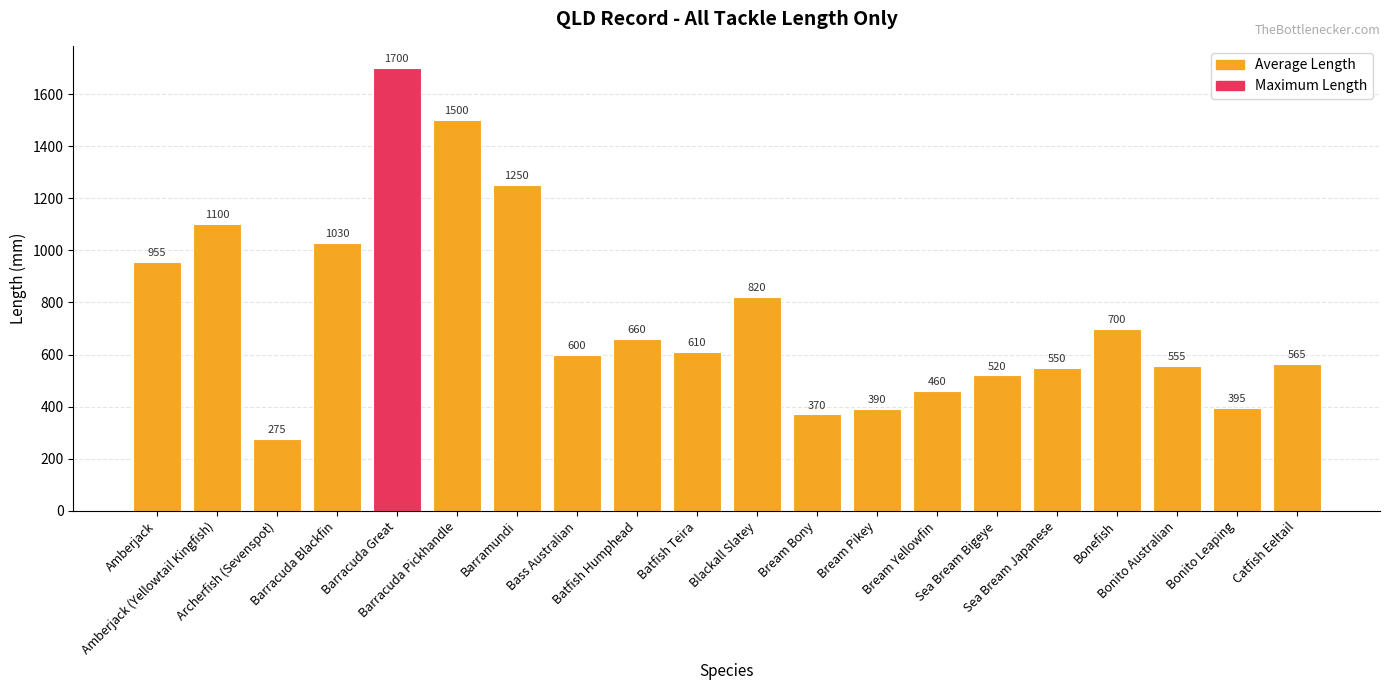

Approximately how many times larger is the value at Barracuda Blackfin compared to Sea Bream Japanese?

1.9